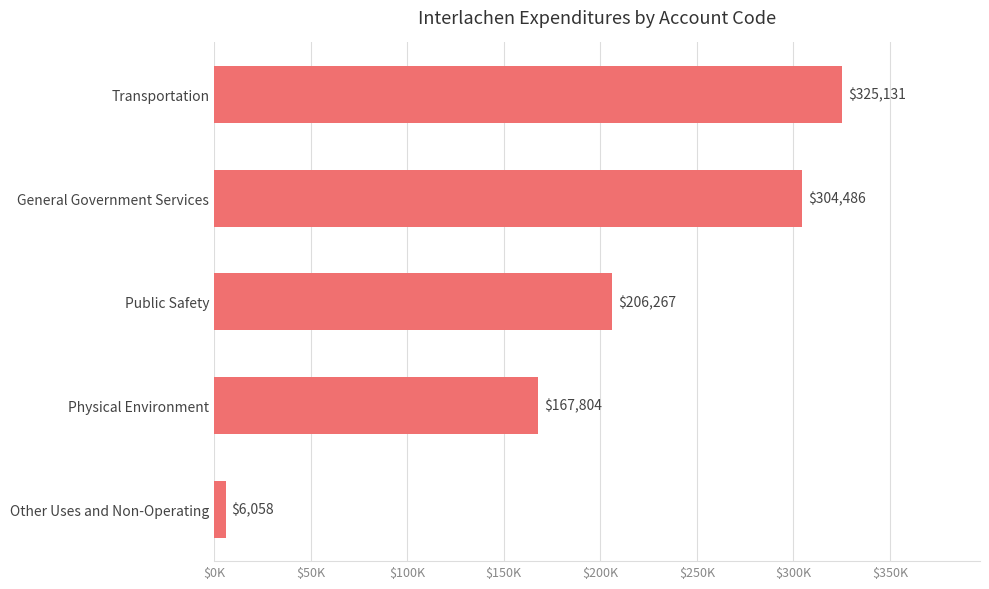

Are the bars horizontal?

Yes